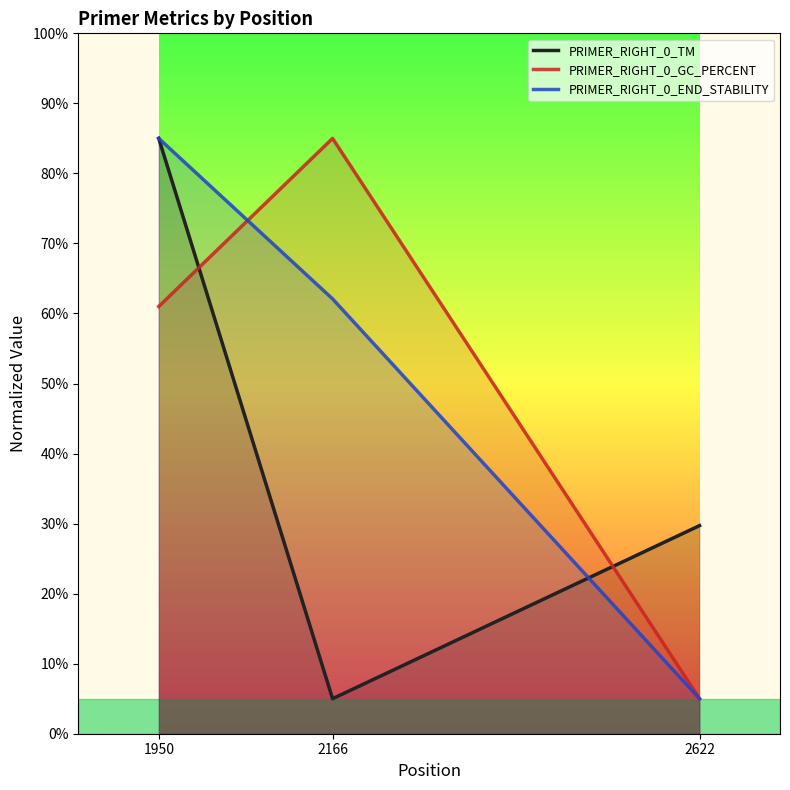

At which label does PRIMER_RIGHT_0_GC_PERCENT reach its peak?

2166